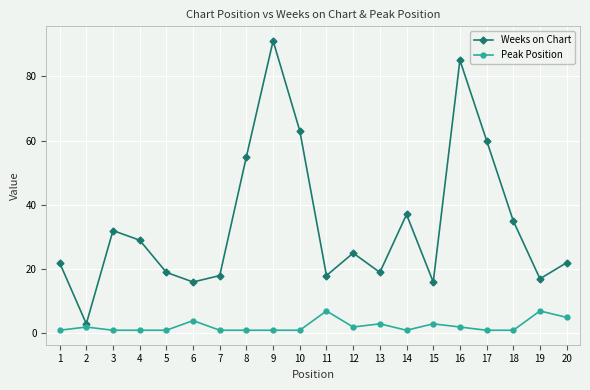

Rank the series at 6 from highest to lowest value.

Weeks on Chart, Peak Position